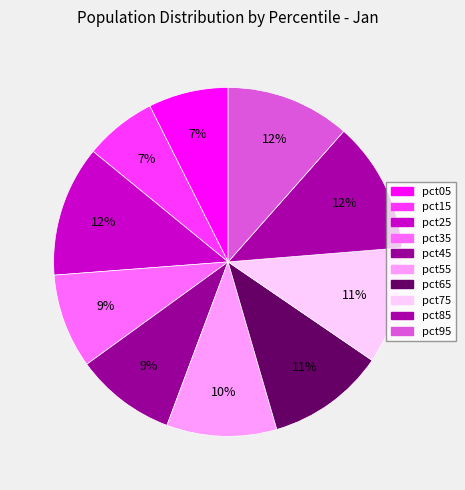

What percentage is the pct75 slice, to the nearest percent?

11%